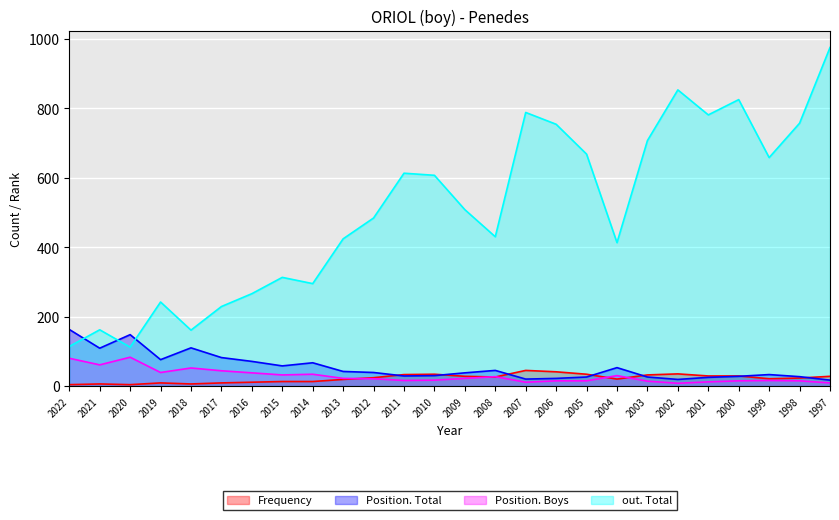

What are all the series names shown in the legend?

Frequency, Position. Total, Position. Boys, out. Total